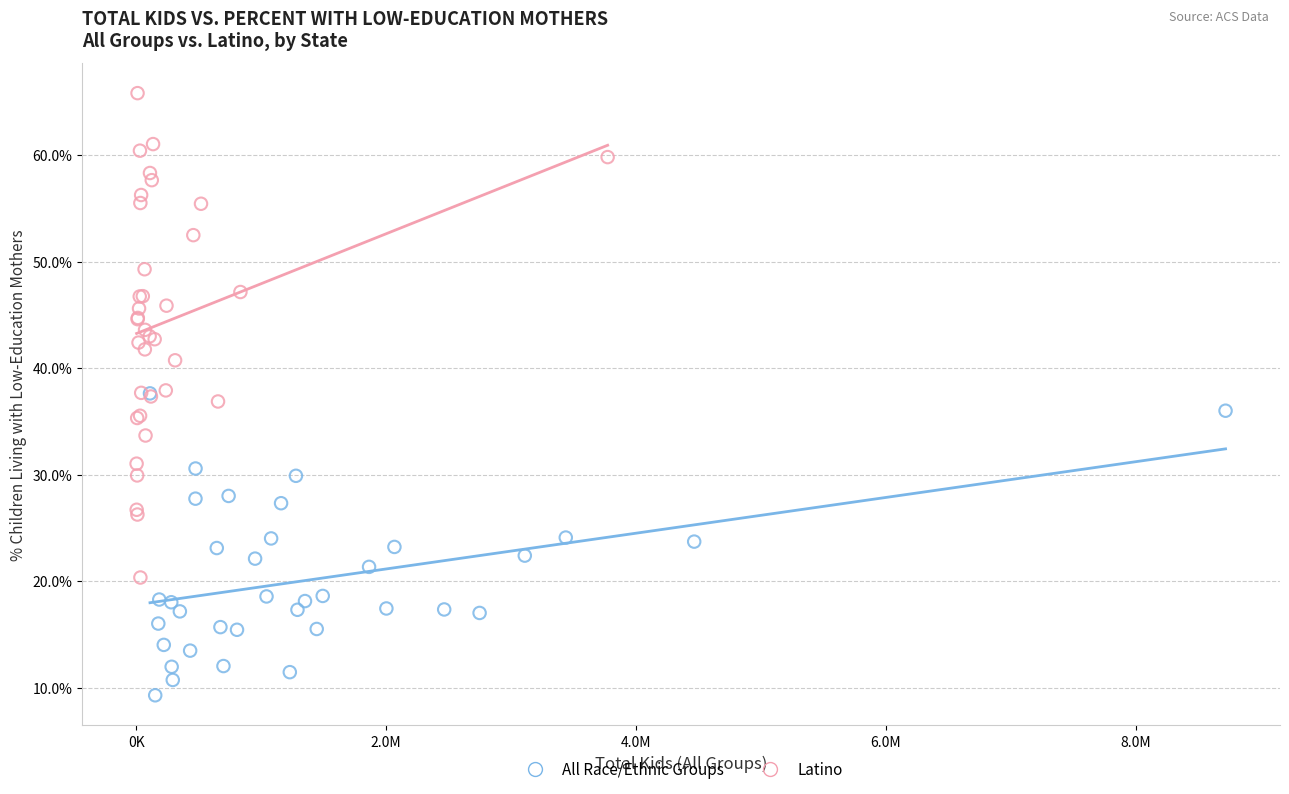

Which series has the widest spread of Y values?

Latino